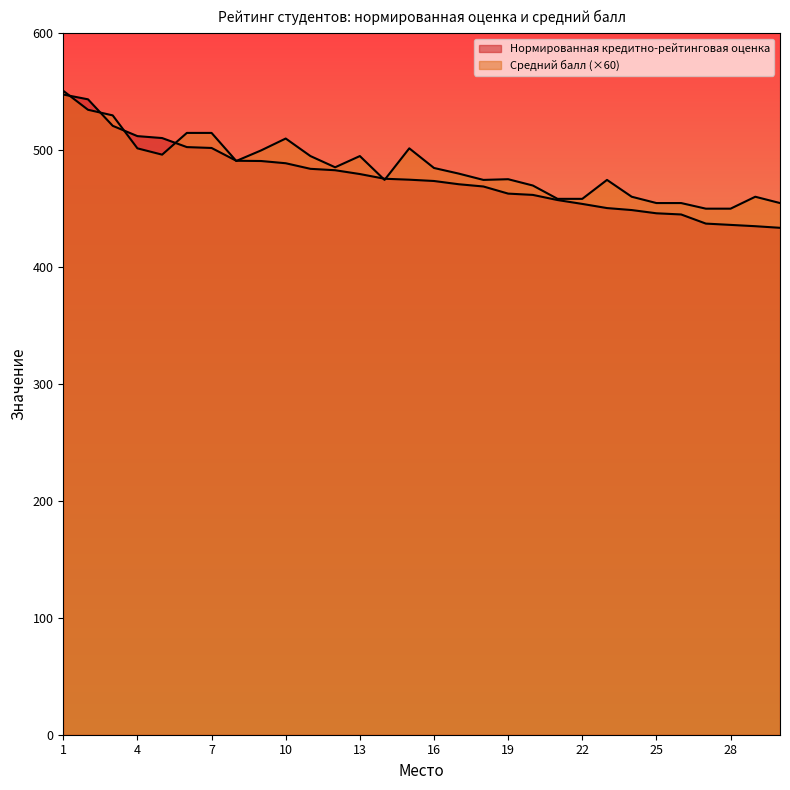

What are all the series names shown in the legend?

Нормированная кредитно-рейтинговая оценка, Средний балл